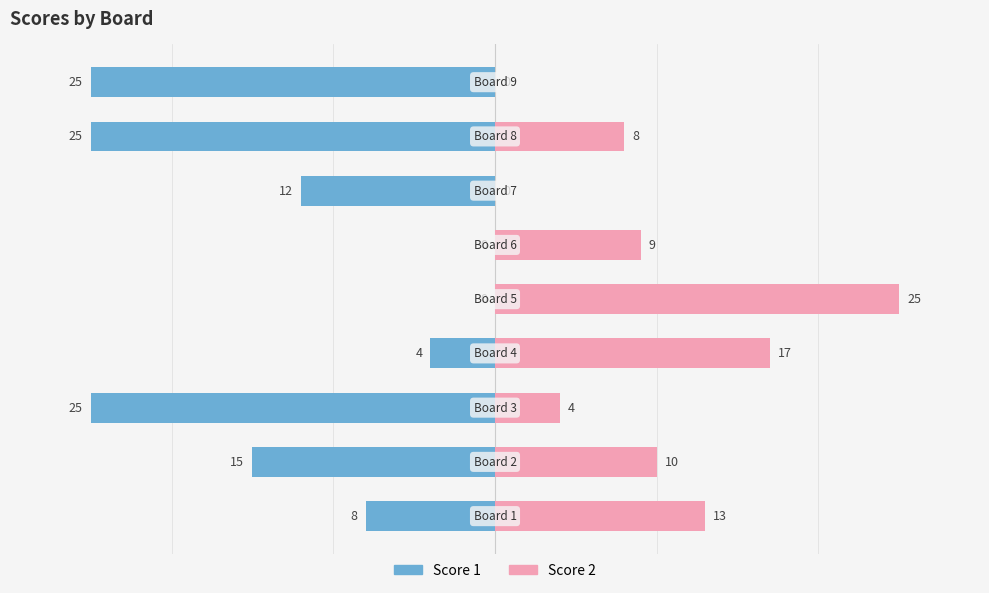

What are all the series names shown in the legend?

Score 1, Score 2